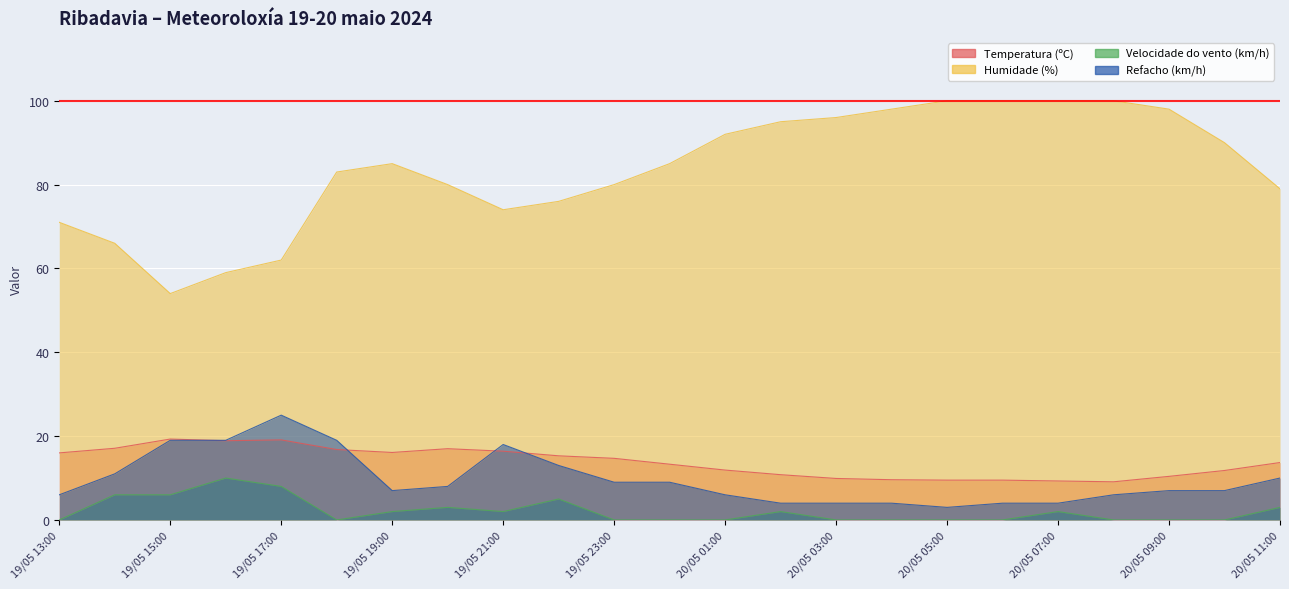

The value of Humidade (%) at 19/05 22:00 is 136.0. True or false?

False